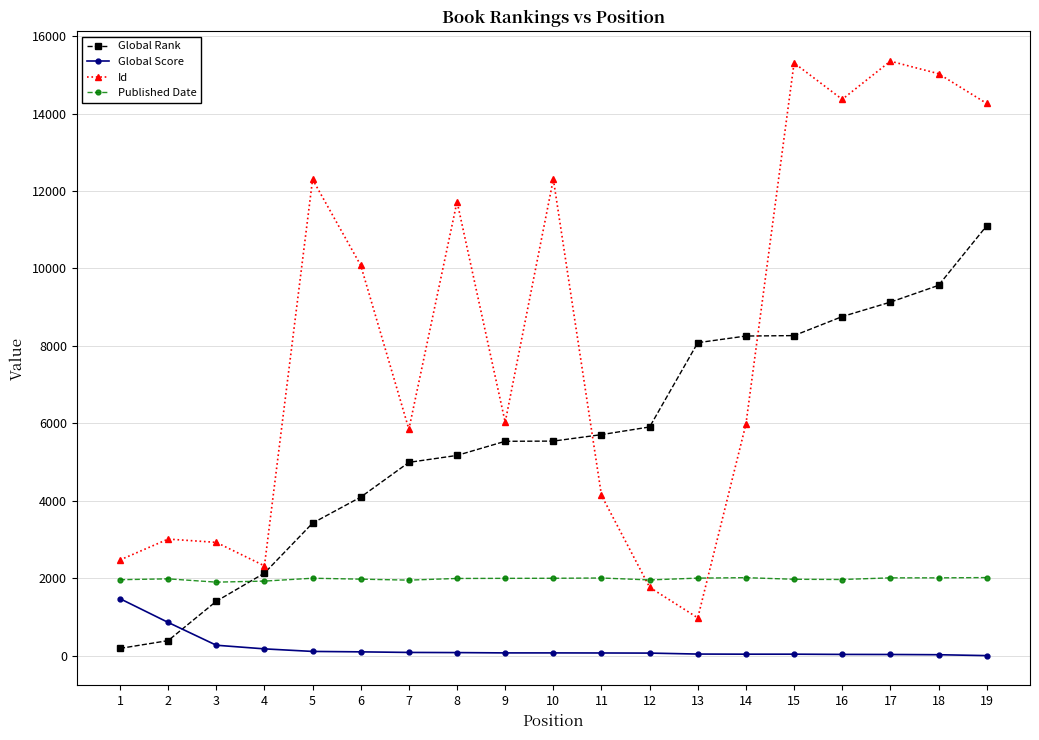

Which series has the widest spread of values?

Id